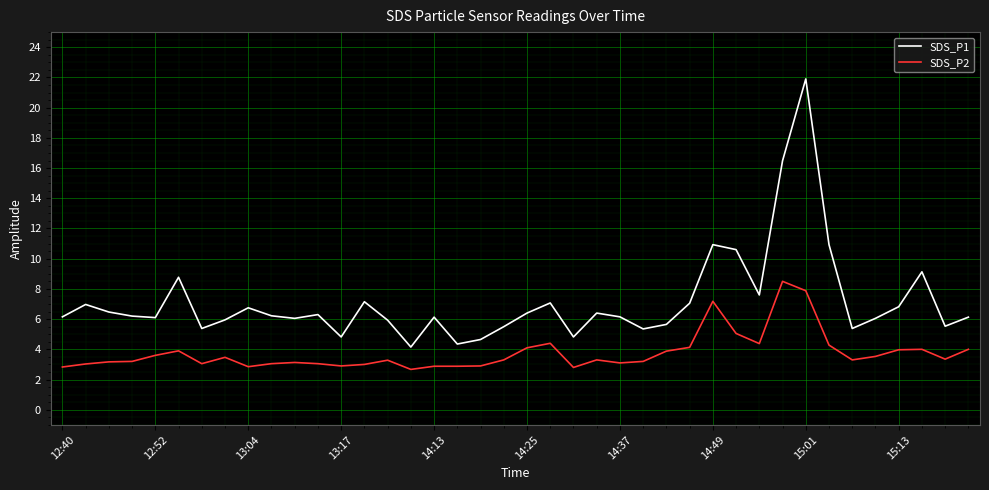

What is the maximum value for SDS_P1?

21.9